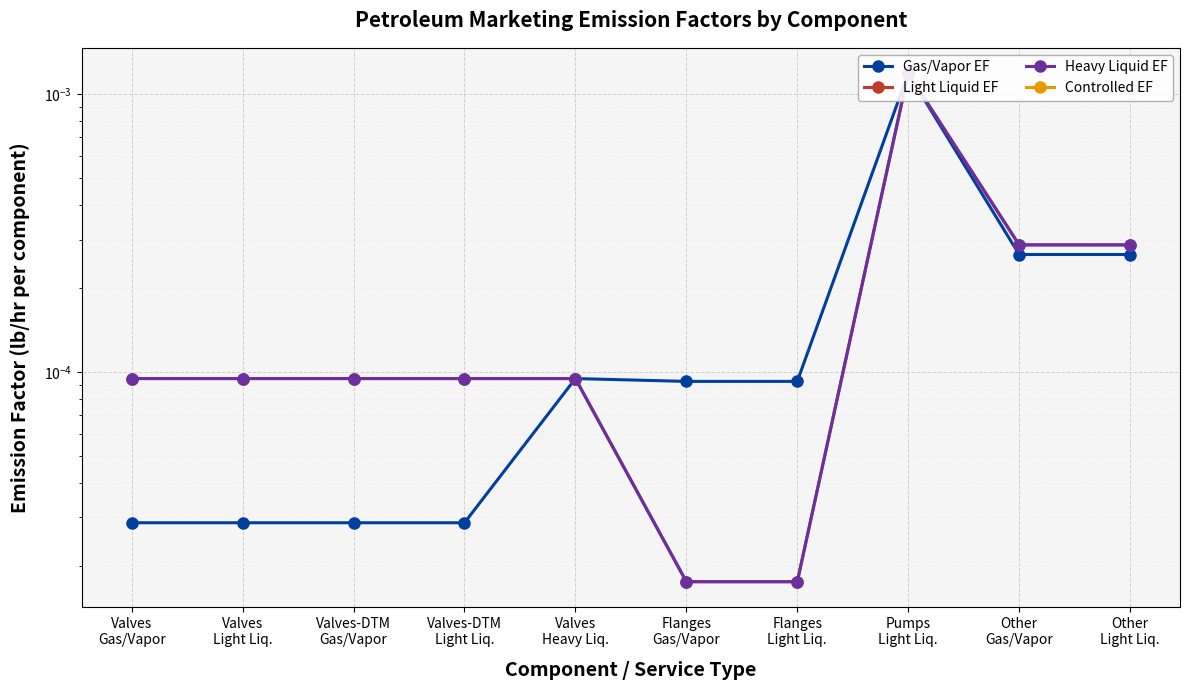

Which category has the highest value across all series?

Pumps
Light Liq.